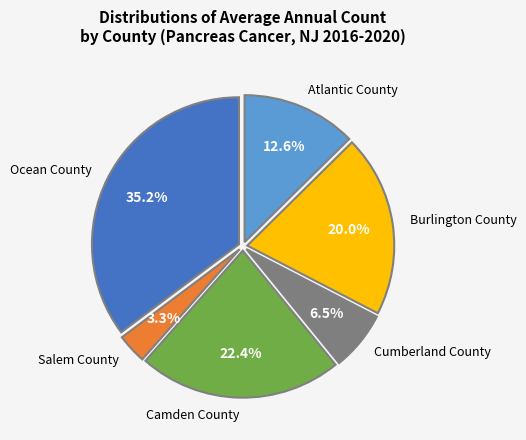

Rank the categories by value from highest to lowest.

Ocean County, Camden County, Burlington County, Atlantic County, Cumberland County, Salem County